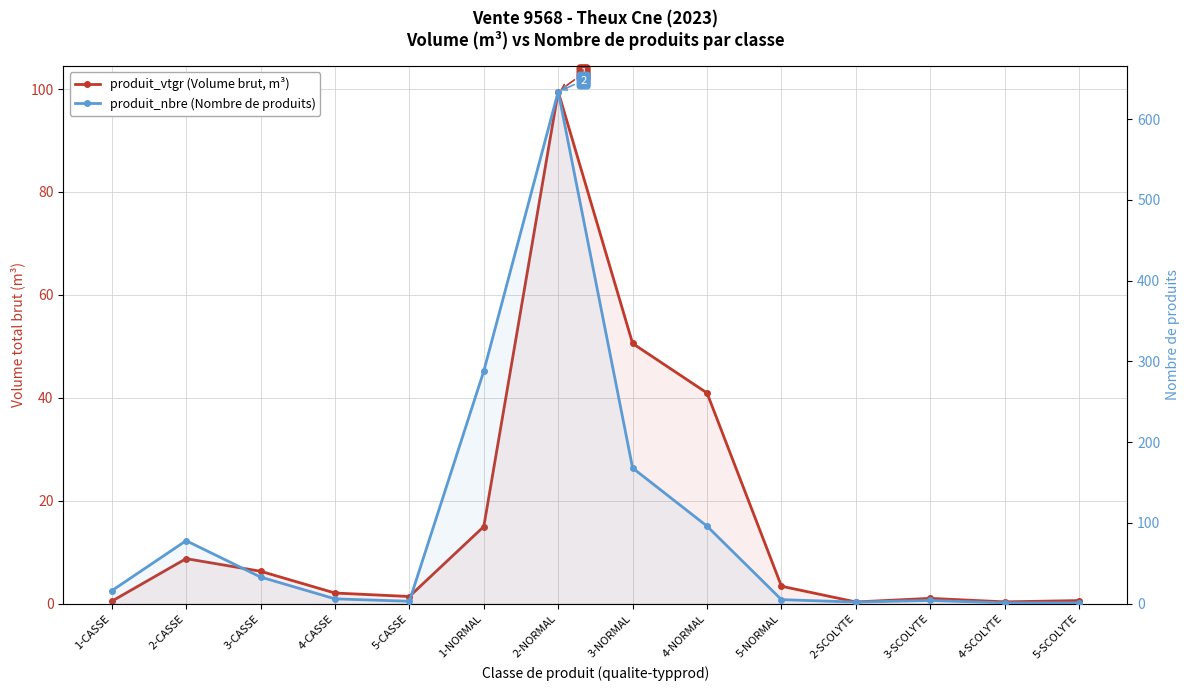

What is the spread (max minus min) of values at 3-SCOLYTE?

3.0